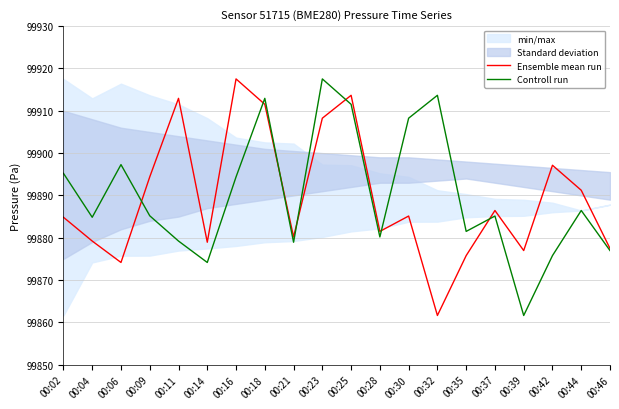

Is it true that Controll run equals 99874.2 at 00:14?

True